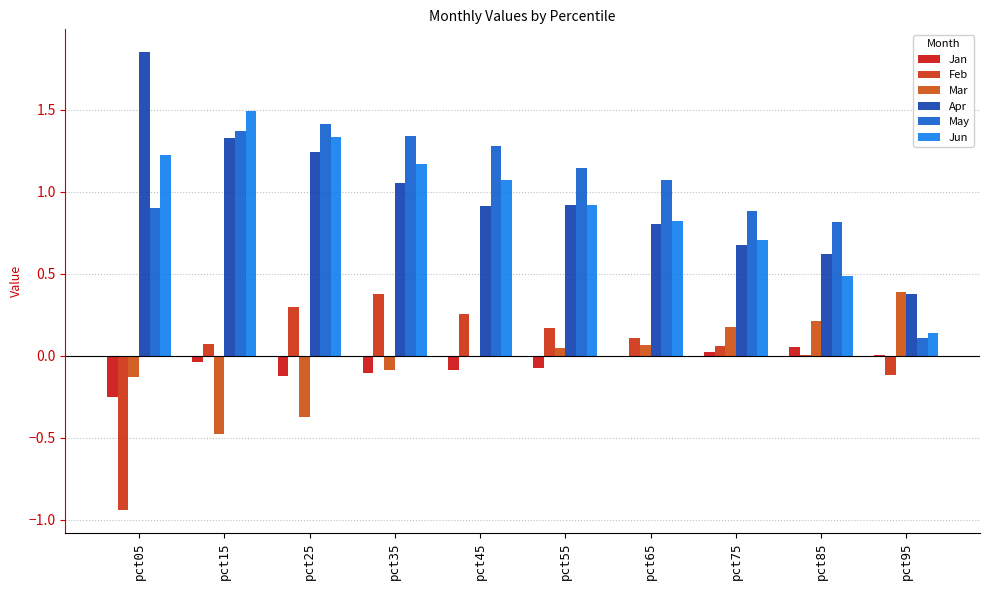

How many distinct data groups are displayed?

6